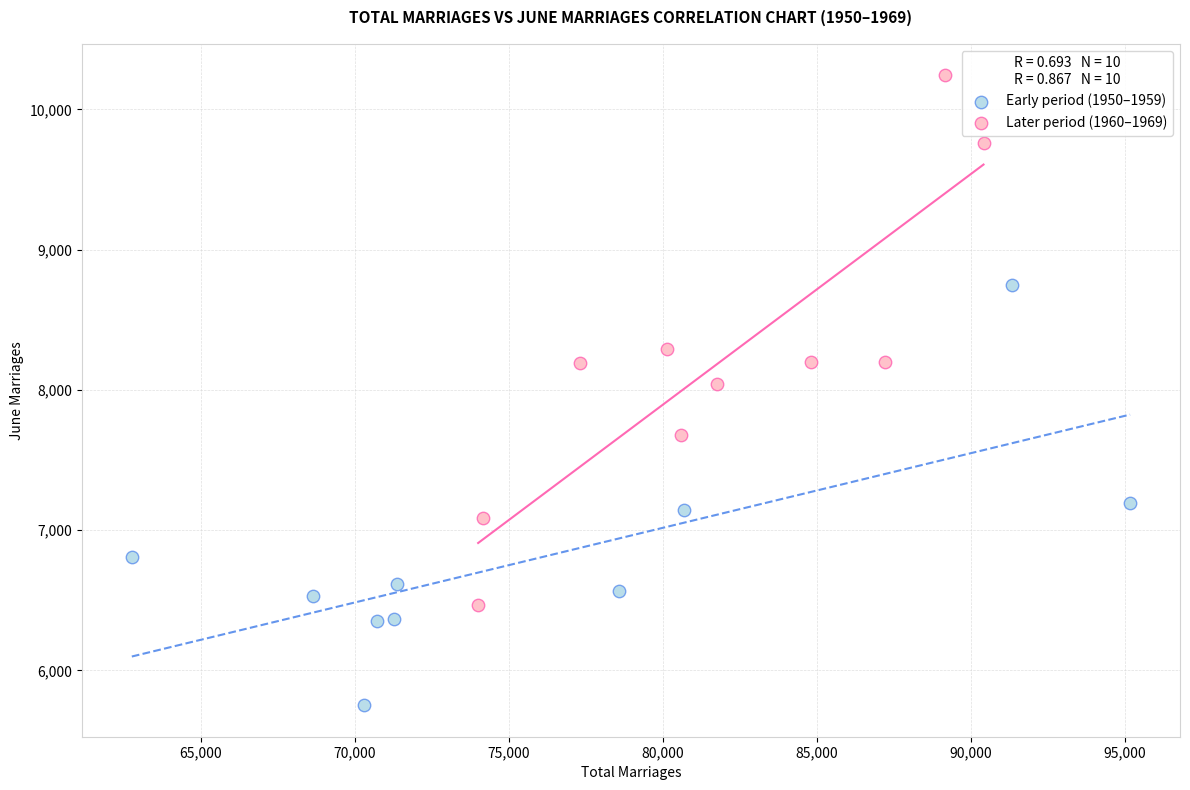

Which series has the widest spread of Y values?

Later period (1960–1969)